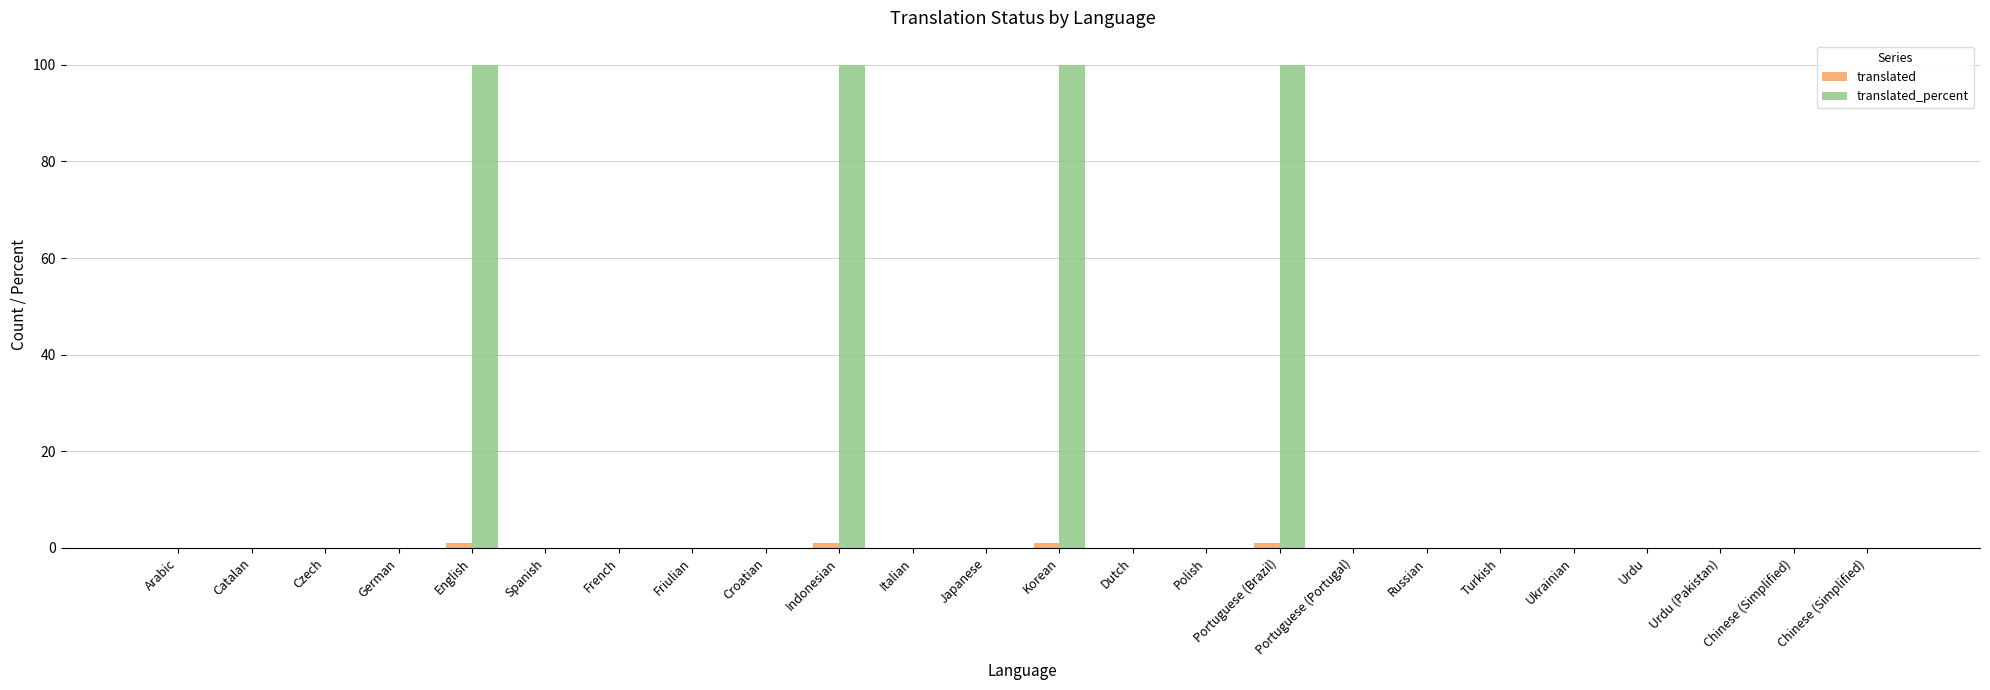

The value of translated_percent at Croatian is 49. True or false?

False